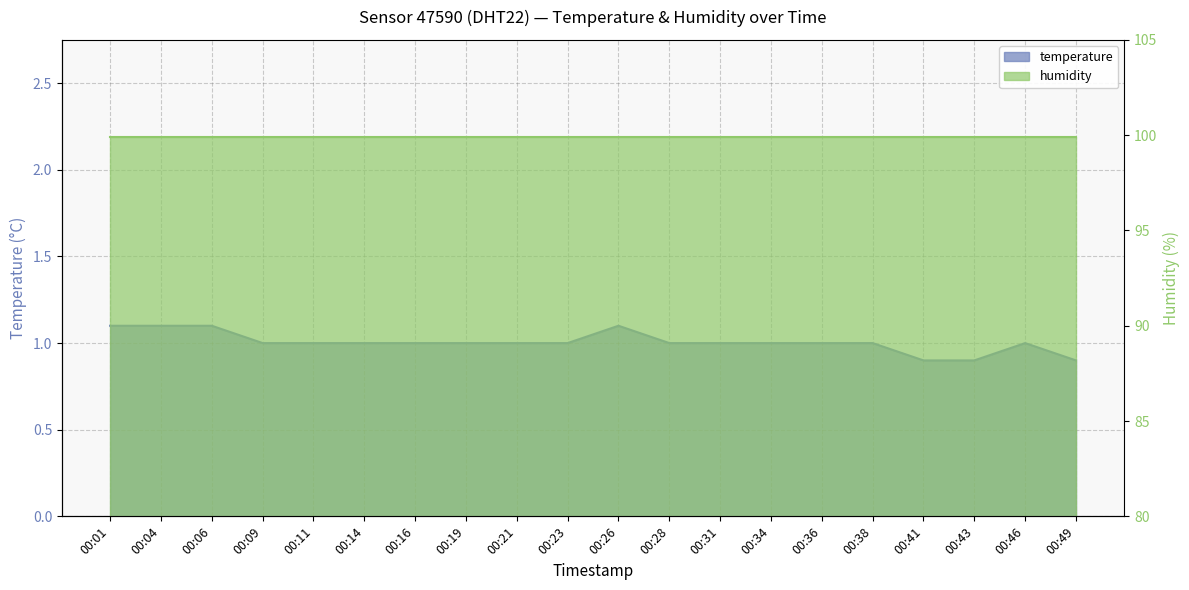

What is the average value?

1.0